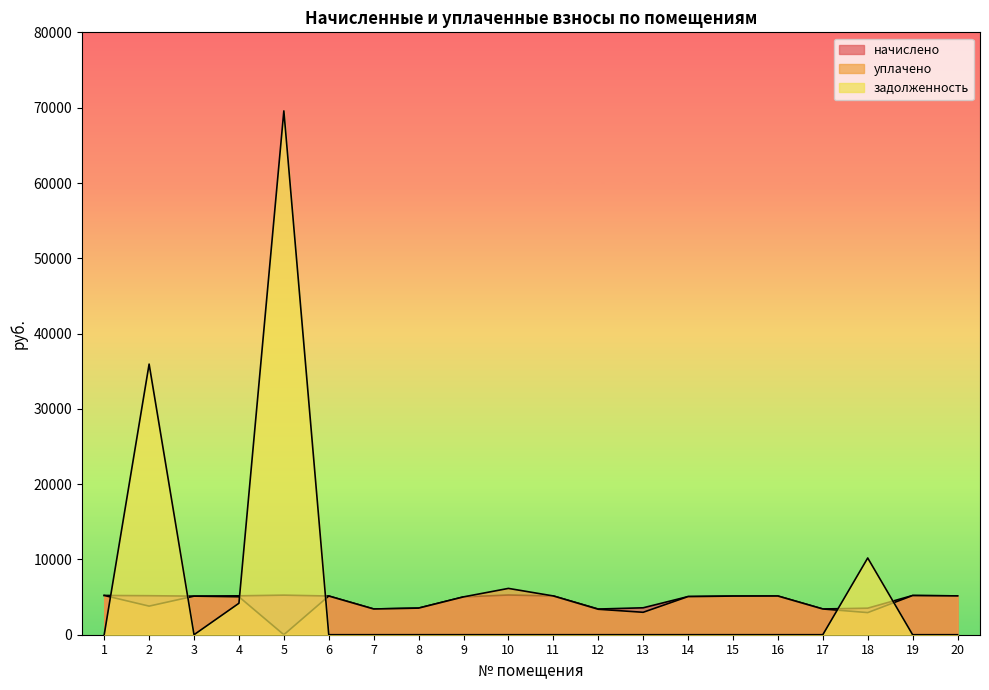

Which series has the largest total across all categories?

задолженность